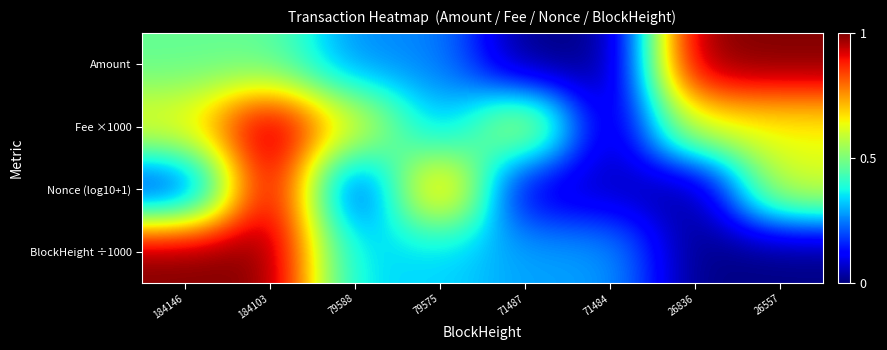

Reading right to left, what are all the values shown in this chart?

Amount: 26557=1.0	26836=1.0	71484=0.0	71487=0.0	79575=0.3	79588=0.3	184103=0.5	184146=0.5
Fee ×1000: 26557=0.6	26836=0.6	71484=0.0	71487=0.6	79575=0.3	79588=0.6	184103=1.0	184146=0.6
Nonce (log10+1): 26557=0.6	26836=0.0	71484=0.1	71487=0.1	79575=0.8	79588=0.1	184103=1.0	184146=0.1
BlockHeight ÷1000: 26557=0.0	26836=0.0	71484=0.3	71487=0.3	79575=0.3	79588=0.3	184103=1.0	184146=1.0